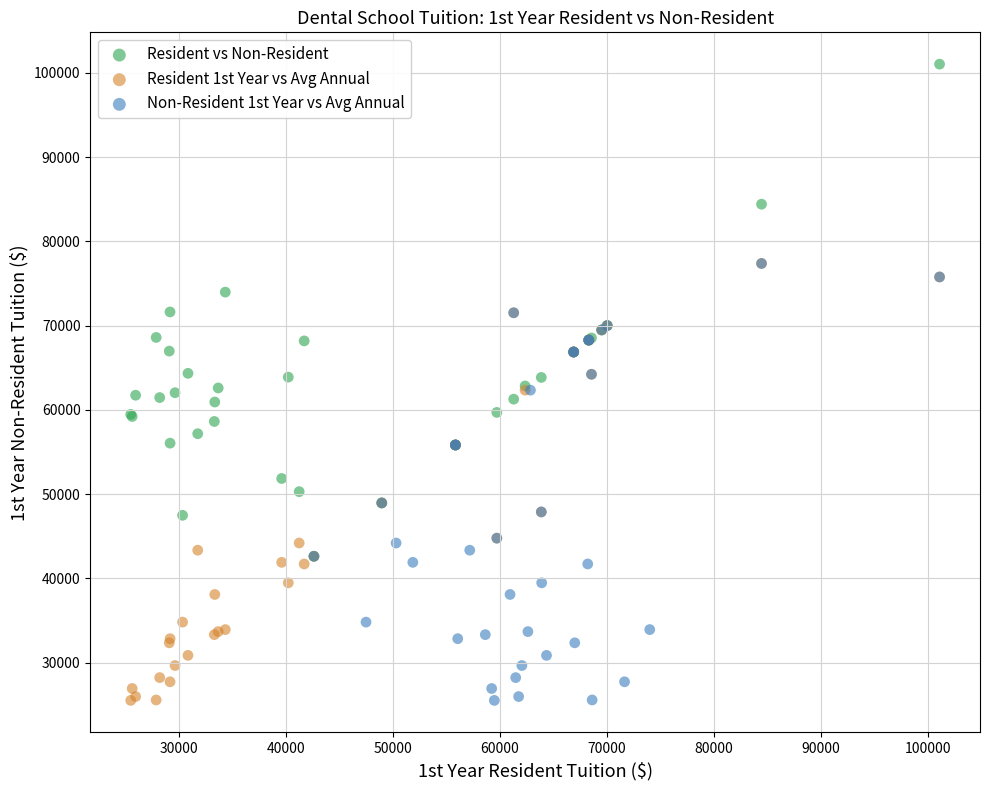

Which series has the largest Y range (max minus min)?

Resident vs Non-Resident